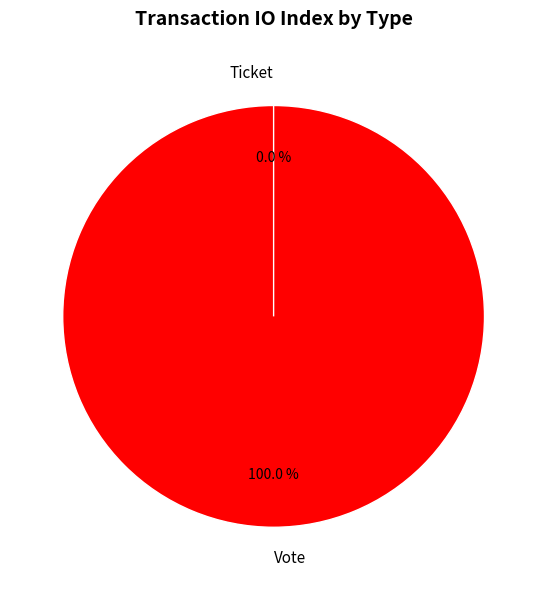

Is there a majority slice in this chart?

Yes